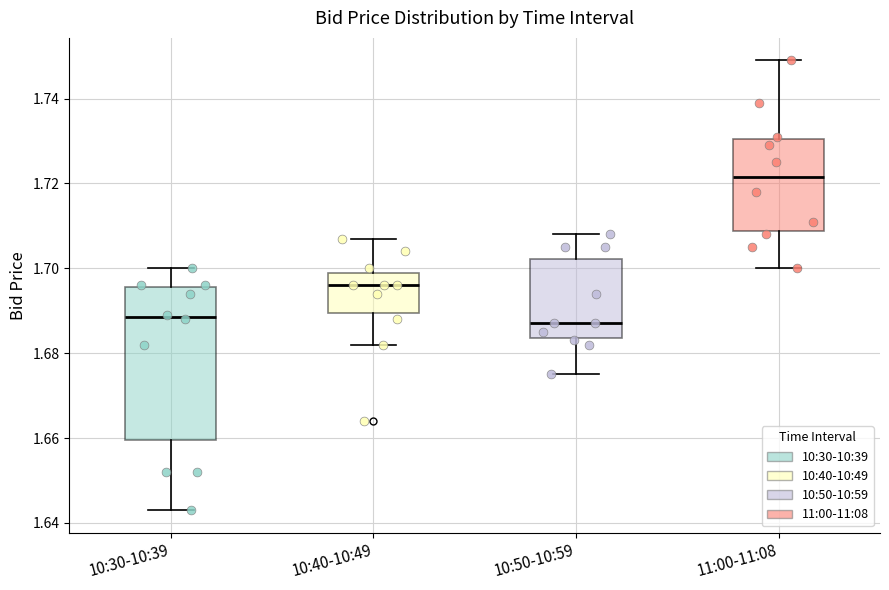

Where does the median line of the box for 10:40-10:49 sit on the y-axis? The values are not printed on the chart, so give them approximately, as read against the axis.

1.696